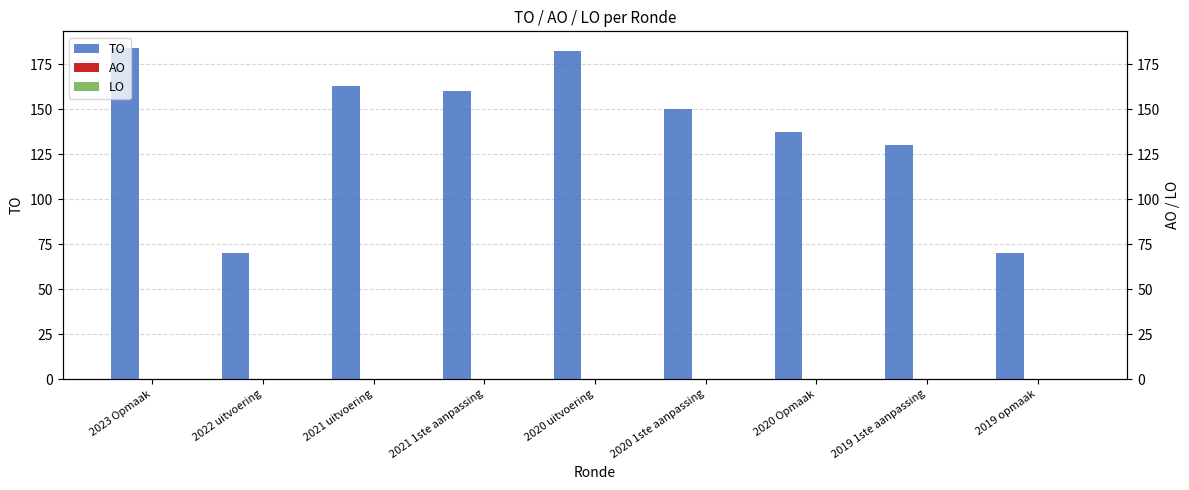

What are all the series names shown in the legend?

TO, AO, LO